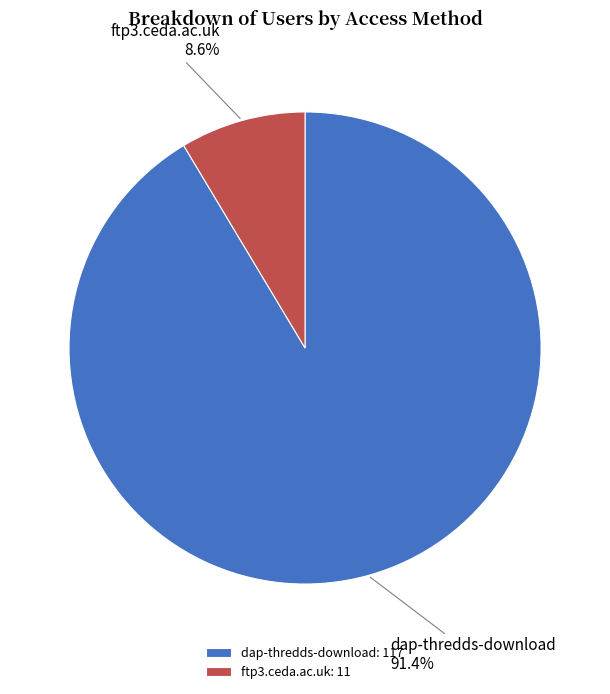

Which category has the biggest portion of the pie?

dap-thredds-download